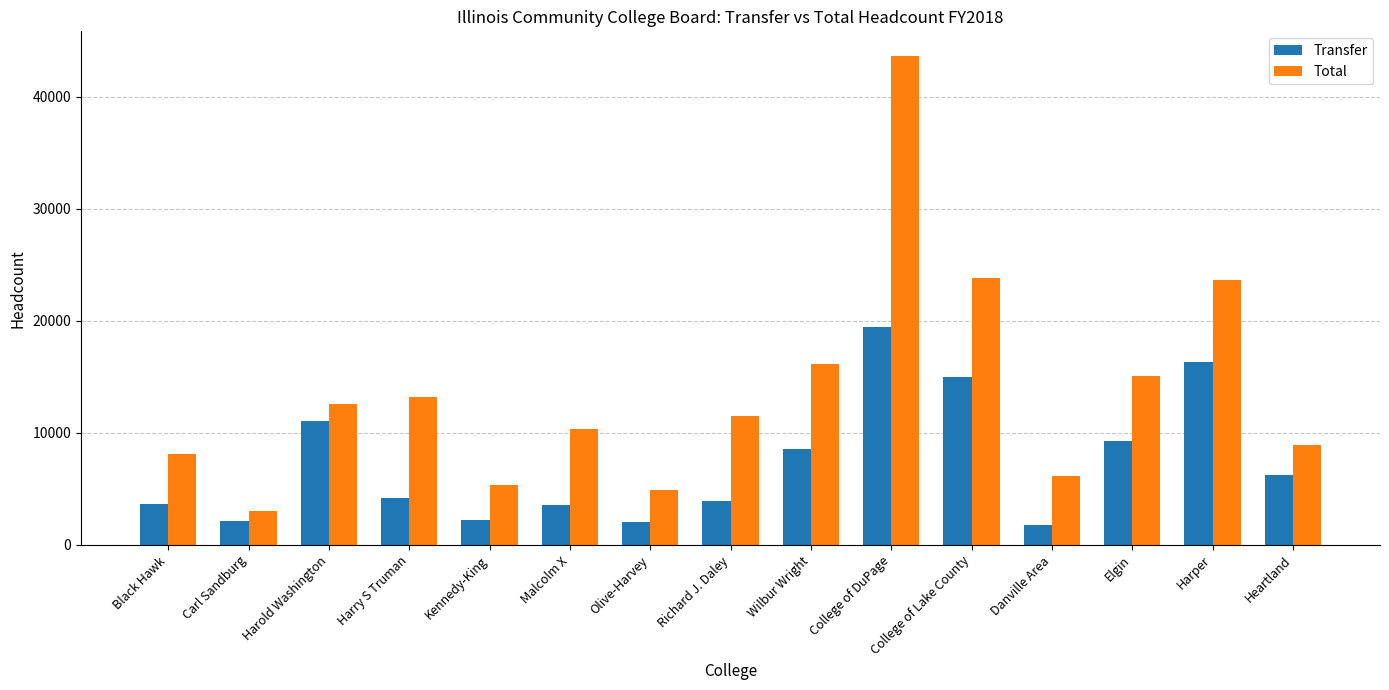

What is the difference between the highest and lowest values at Wilbur Wright?

7567